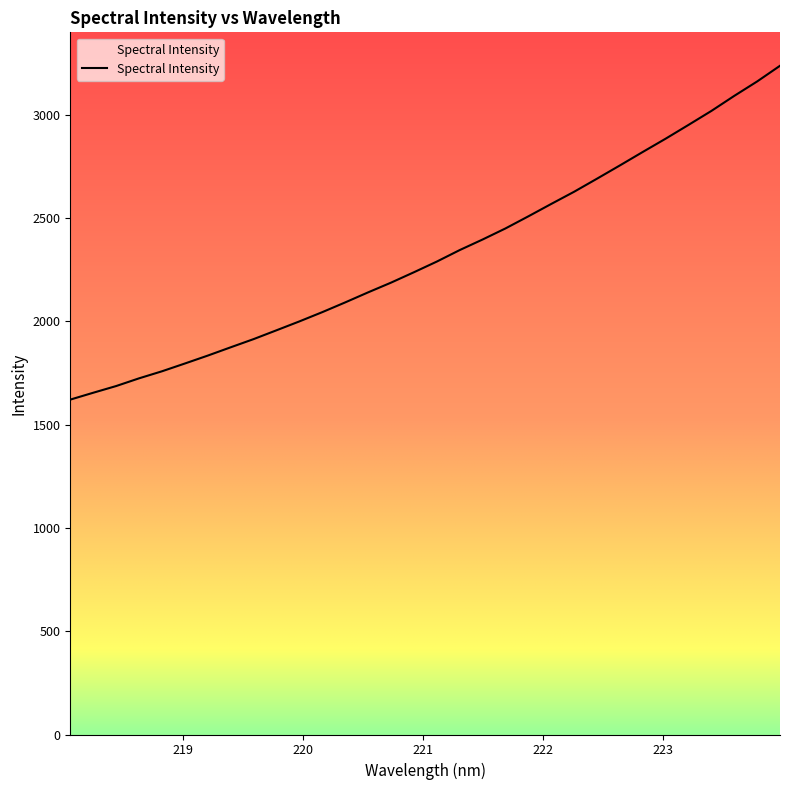

What is the greatest value displayed?

3237.7